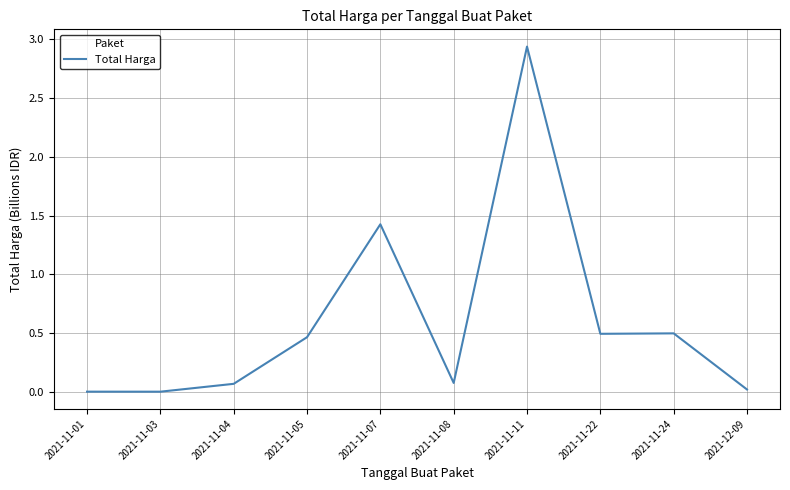

What is the difference between the values at 2021-11-11 and 2021-11-07?

1.5